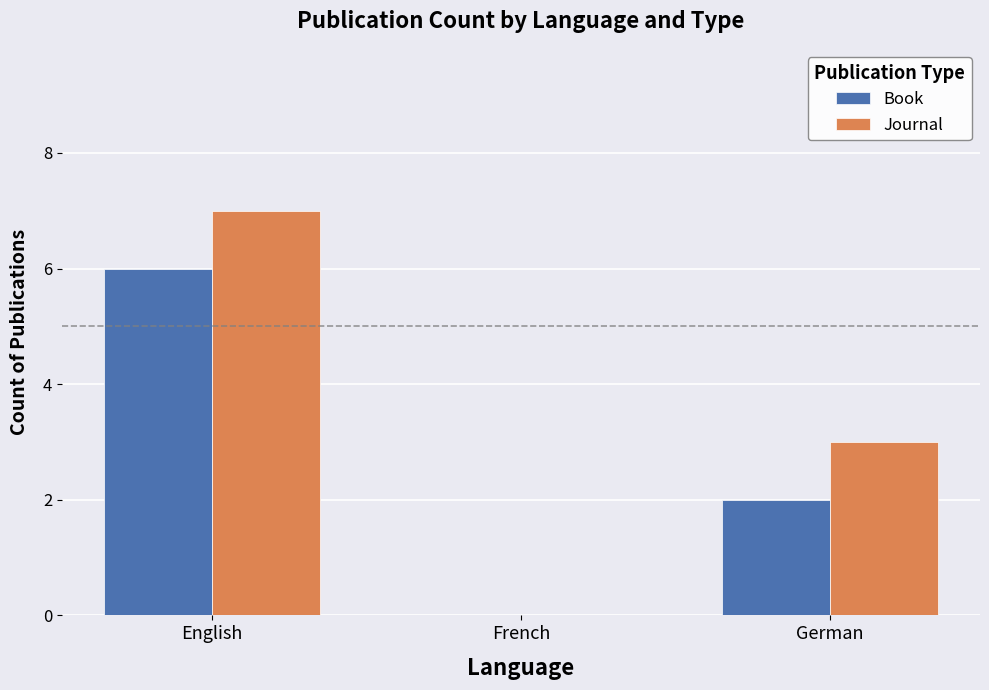

True or false: Journal has a value of 2 at English.

False